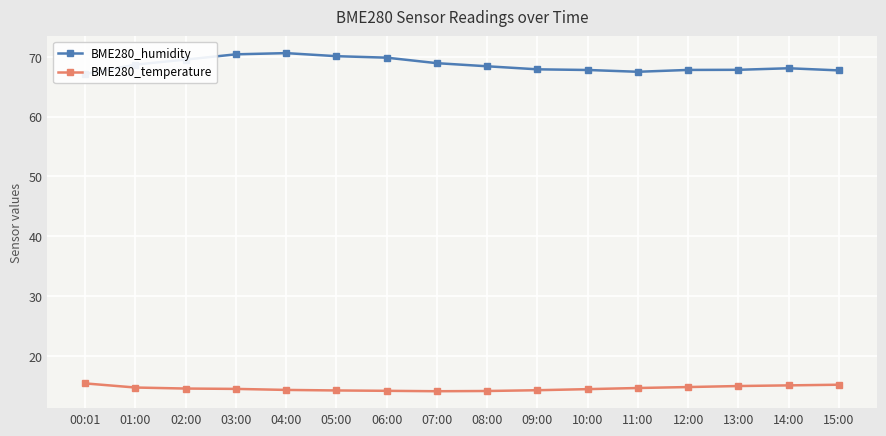

What is the sum of all BME280_humidity values?

1098.6